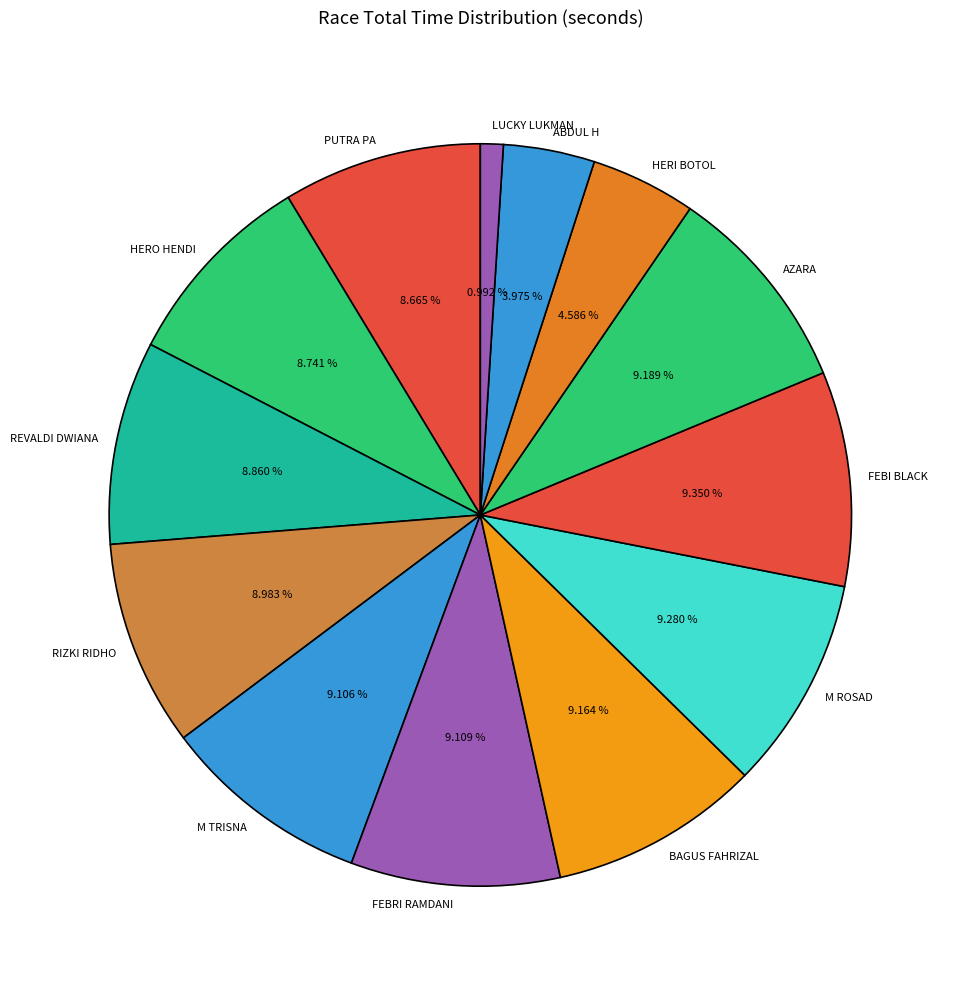

Which has a higher value, PUTRA PA or HERI BOTOL?

PUTRA PA